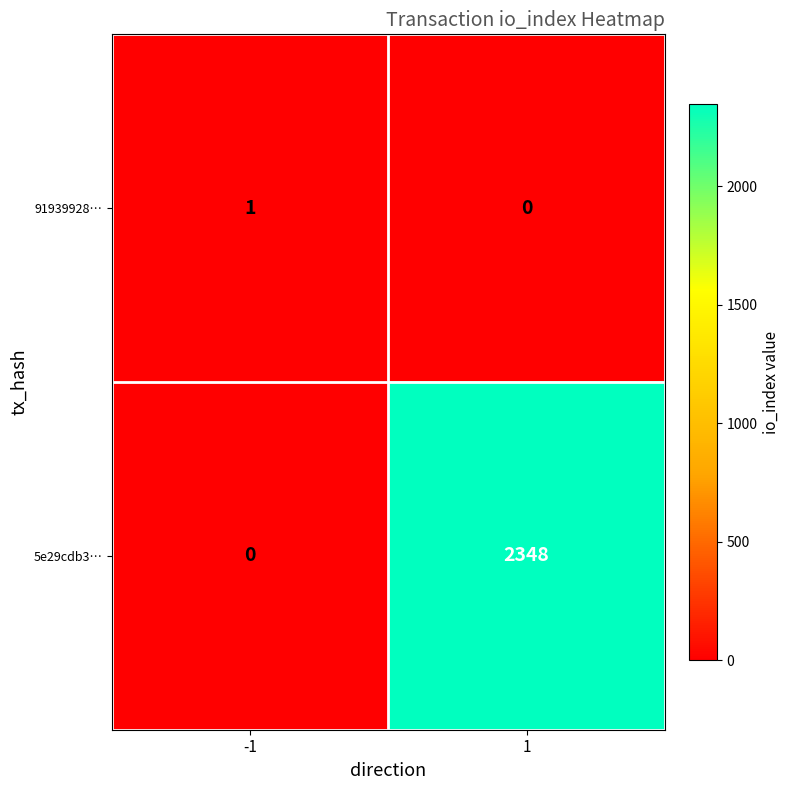

List the series in order of their overall mean, lowest first.

91939928…, 5e29cdb3…